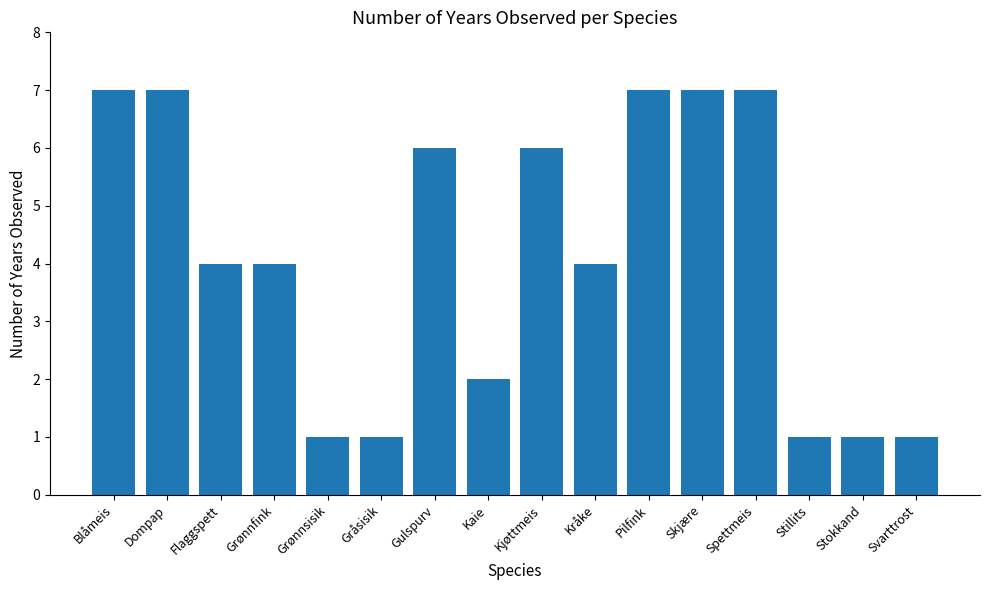

Count the number of categories in the chart.

16